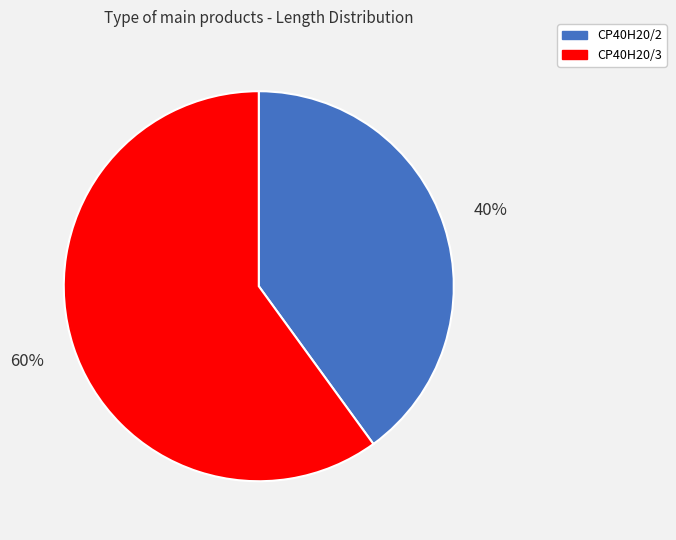

Between CP40H20/2 and CP40H20/3, which is larger?

CP40H20/3